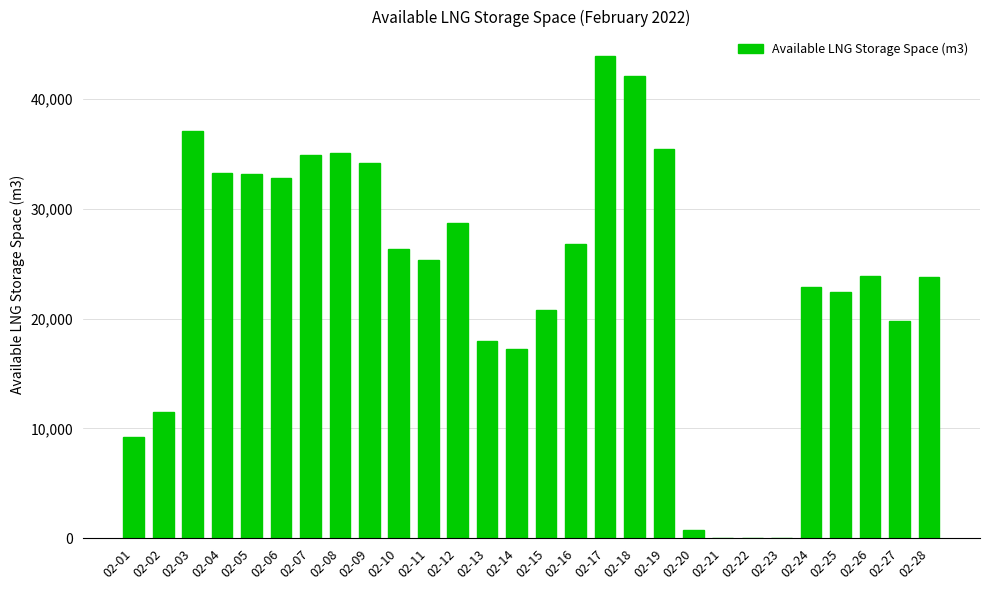

What is the change in value from 02-01 to 02-22?

-9210